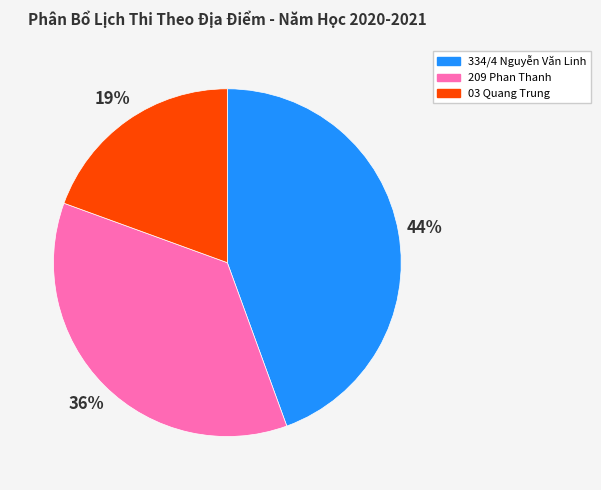

To the nearest percent, what is the average slice percentage?

33%